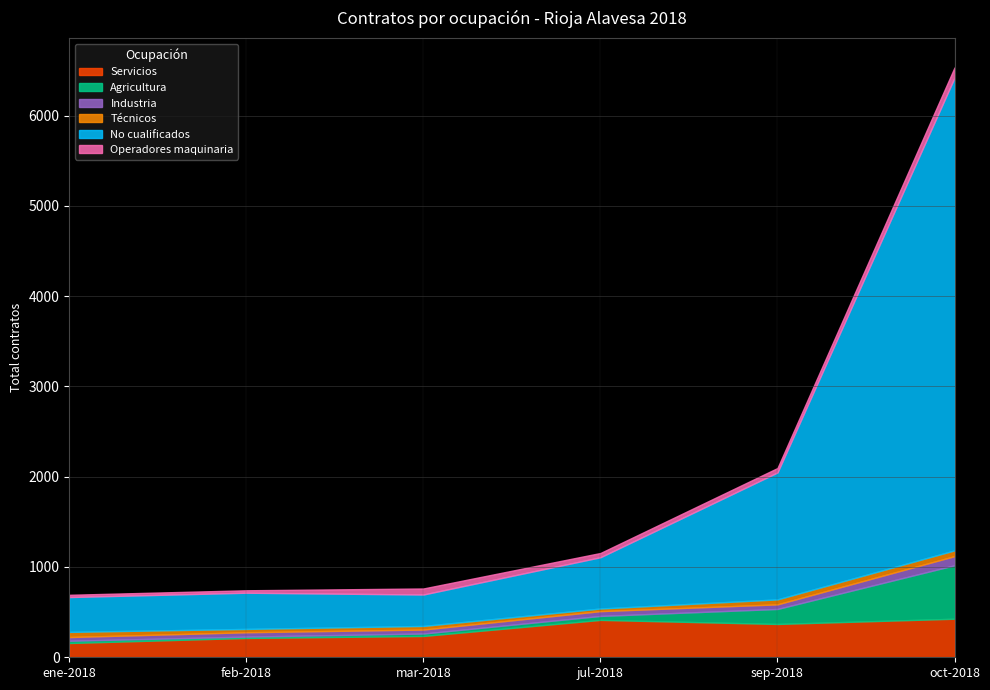

Rank the series at mar-2018 from lowest to highest value.

Agricultura, Técnicos, Industria, Operadores maquinaria, Servicios, No cualificados